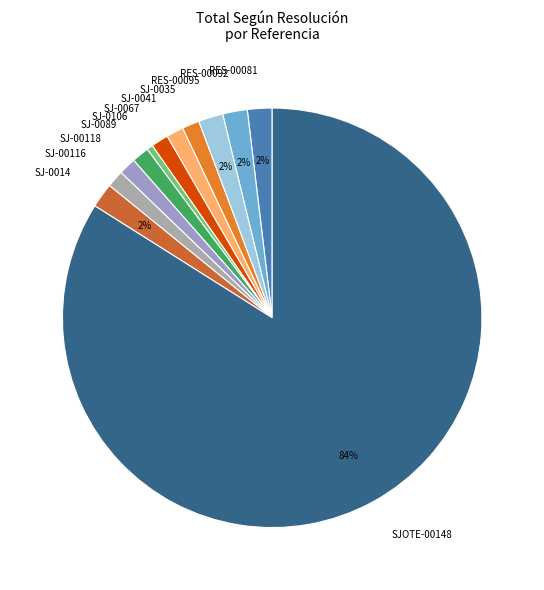

Which slice represents more than half of the pie?

SJOTE-00148